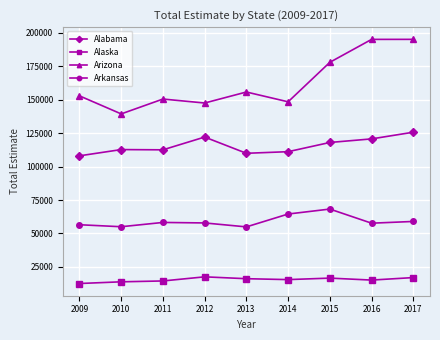

What is the total value across all series at 2016?

388595